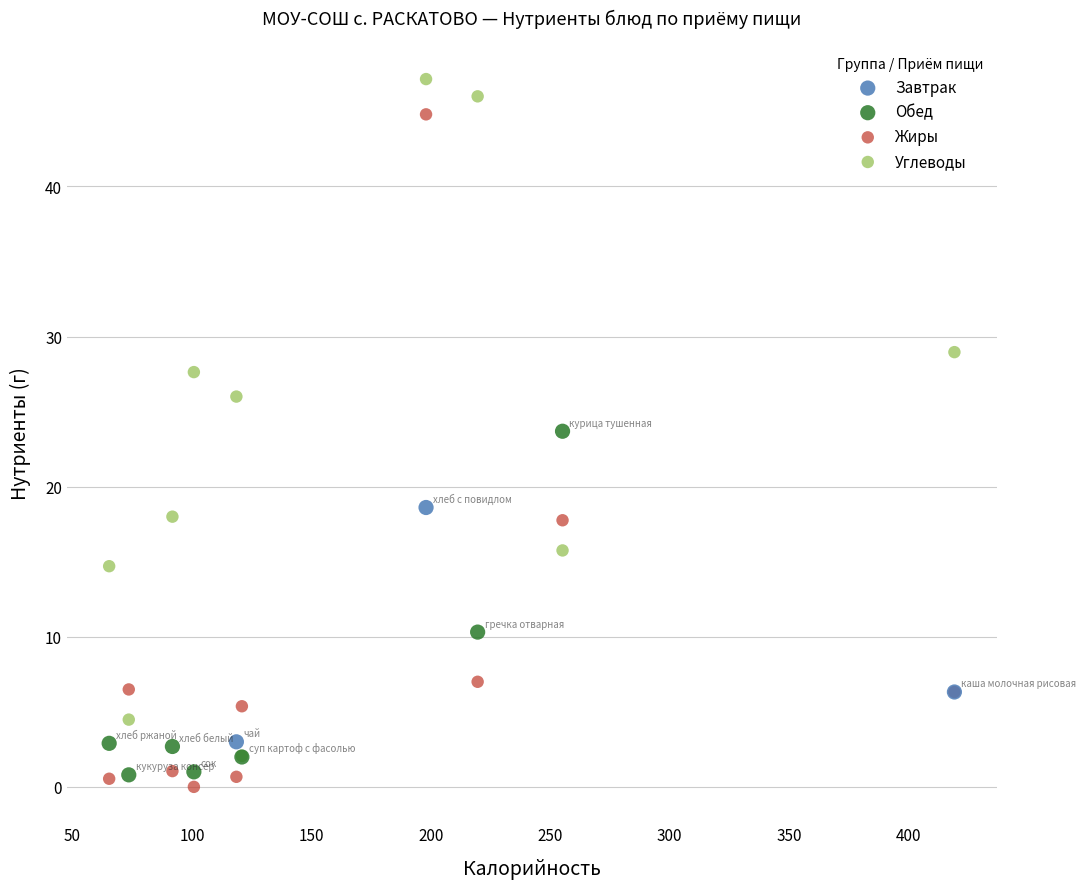

Which series contains the highest Y value?

Углеводы